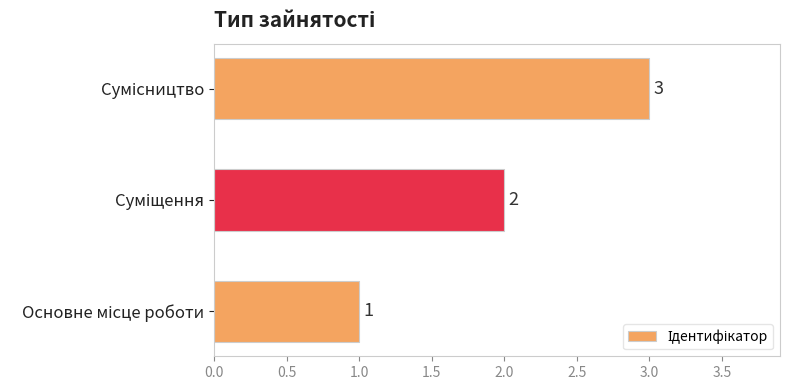

How many values are between 1 and 3?

3